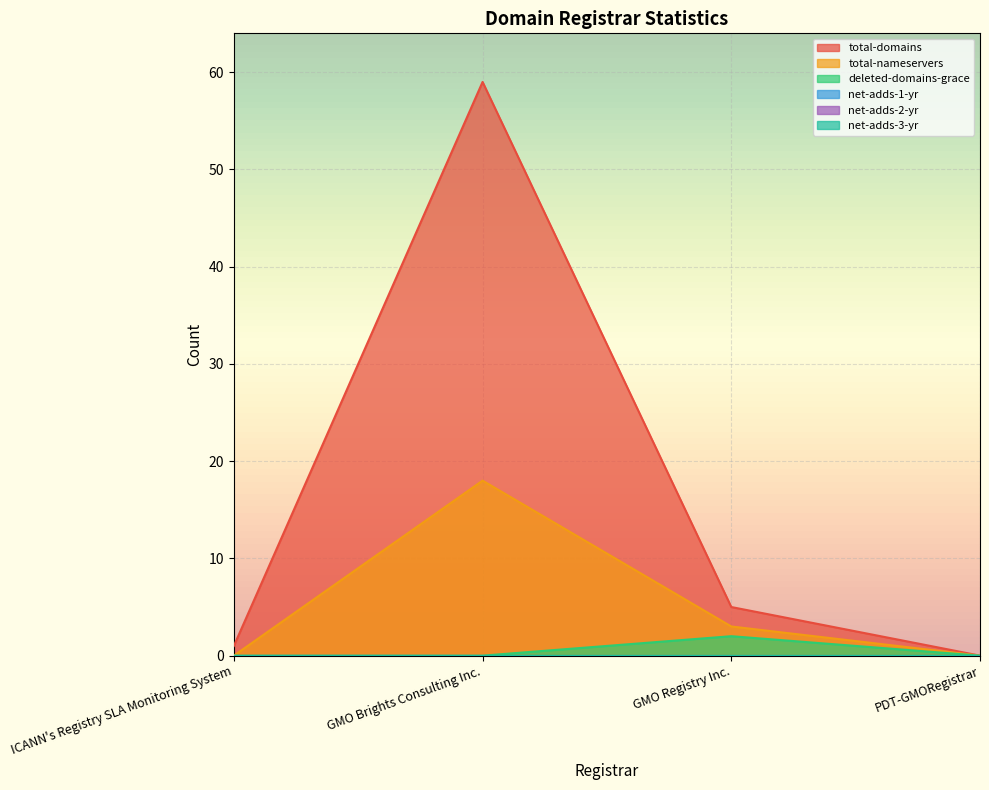

Reading left to right, extract all data points from this chart.

total-domains: 1	59	5	0
total-nameservers: 0	18	3	0
deleted-domains-grace: 0	0	2	0